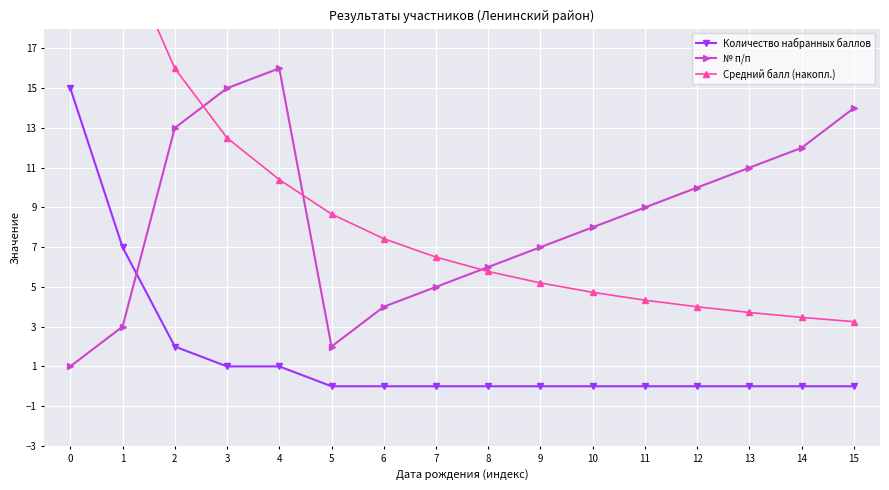

True or false: Средний балл (накопл.) and Количество набранных баллов cross at least once.

False